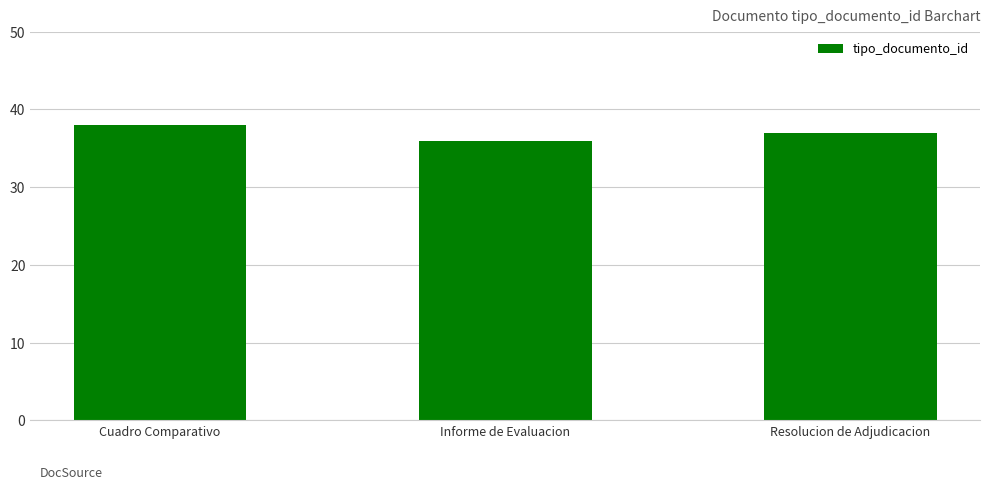

Count the number of categories in the chart.

3